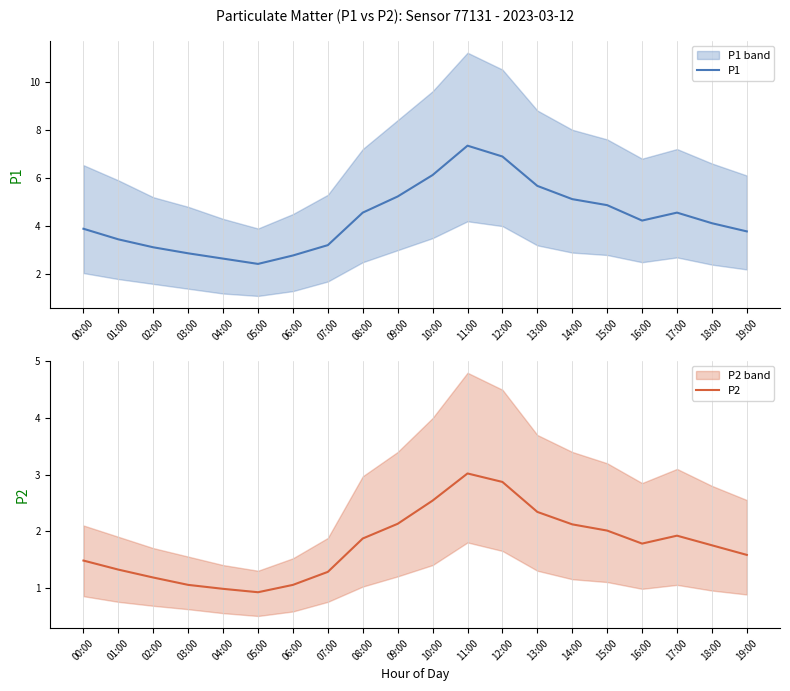

Read the P2 value at 16:00.

1.8